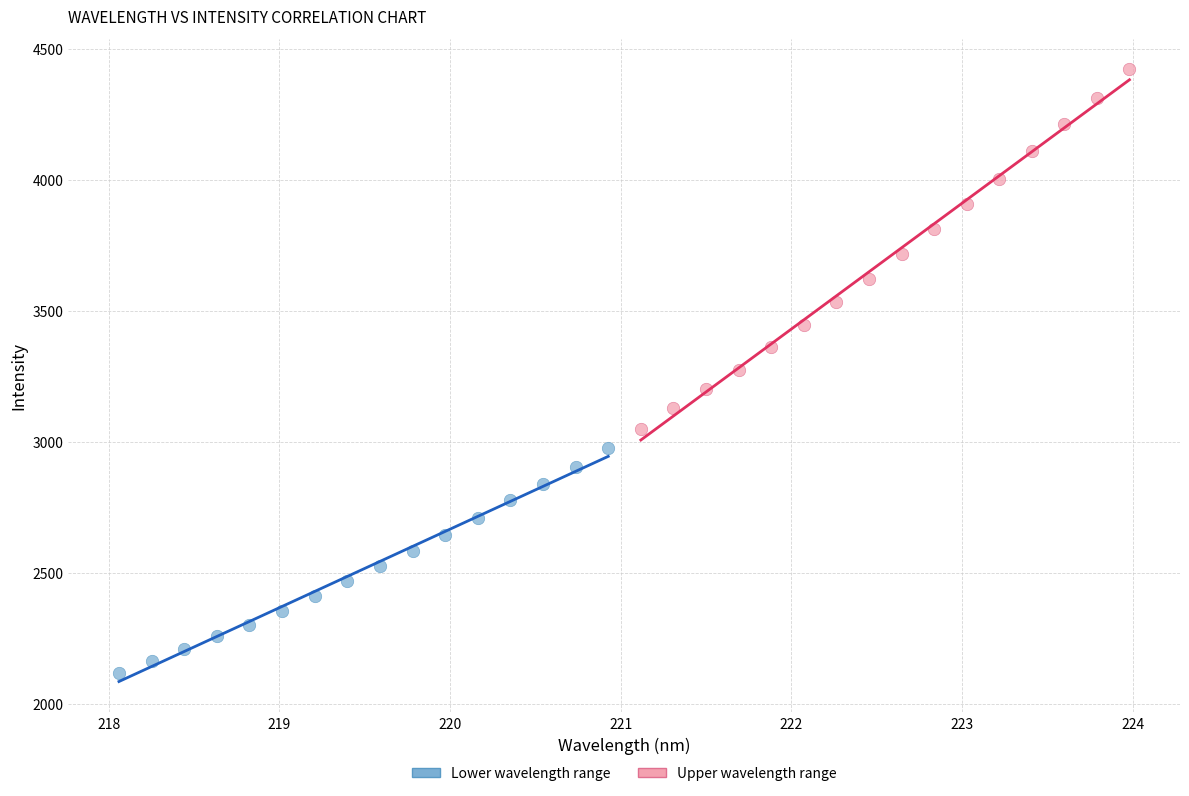

Which series has the widest spread of Y values?

Upper wavelength range